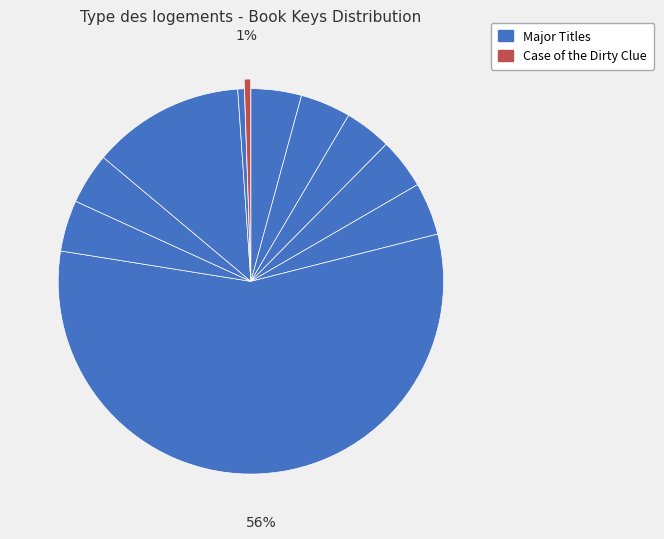

Rank the categories by value from highest to lowest.

If Pluto Was a Pea, Oh No, Astro!, Pluto Gets the Call, Ada Lace, Take Me to Your Leader, Ada Lace, on the Case, Battle of the Blanket Forts, Happy Tails Lodge, Birthday Castle, Inky's Amazing Escape, Secret of the Wooden Witness, Case of the Dirty Clue